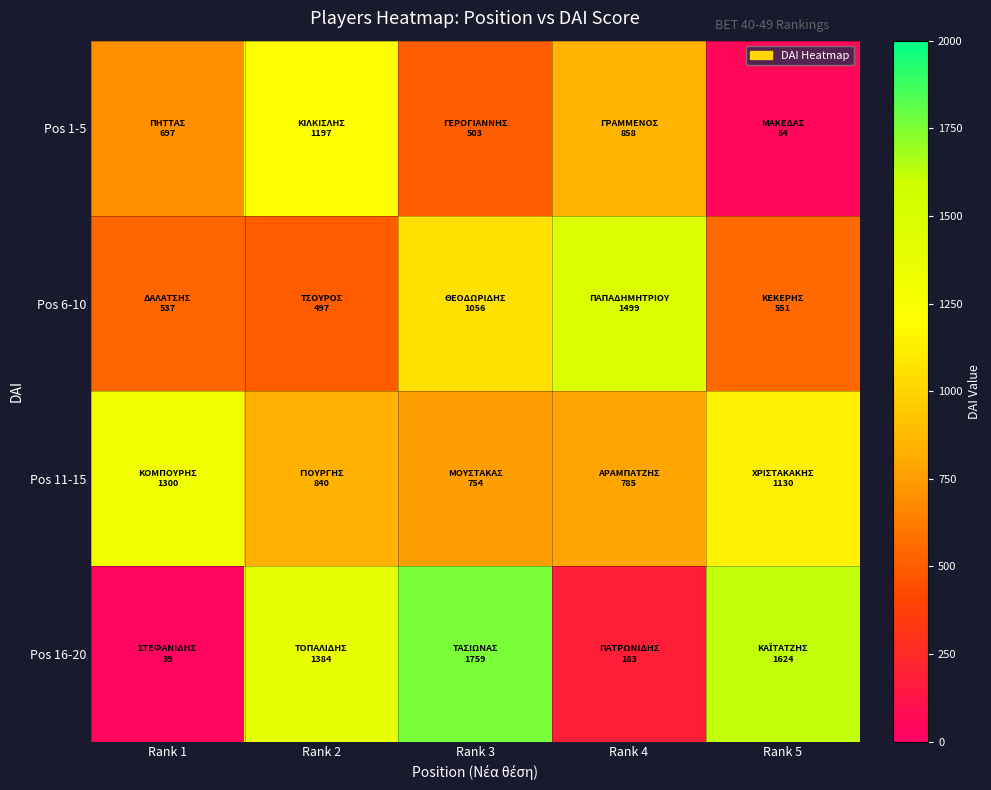

How many data points does each series have?

5